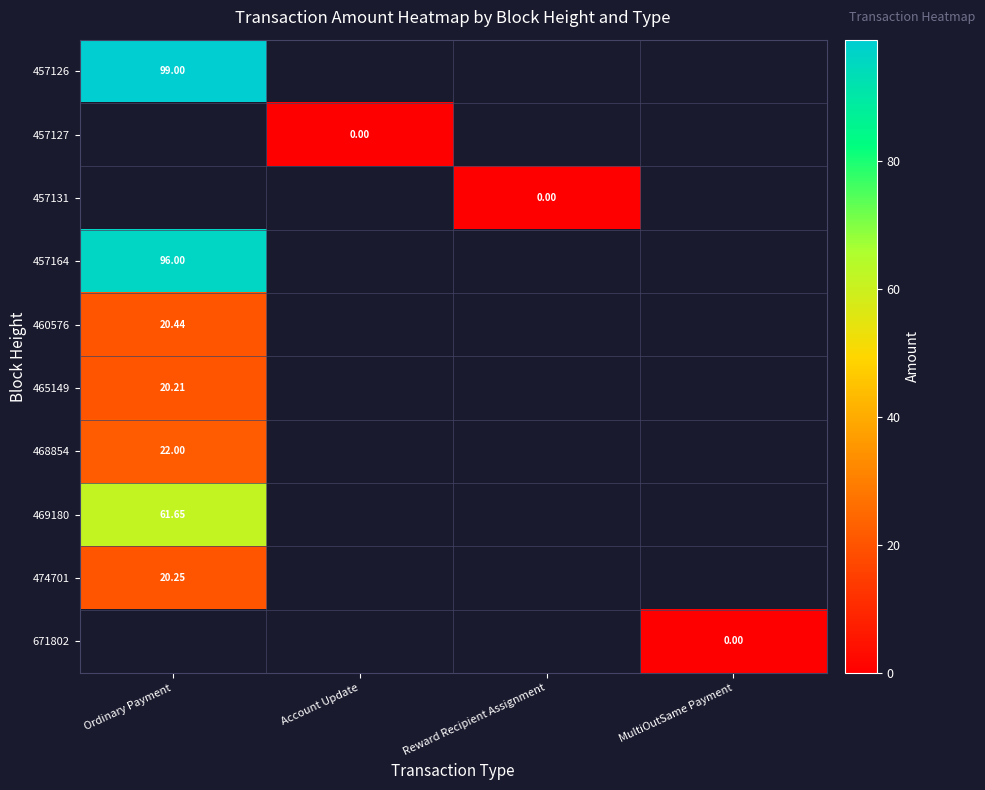

The 460576 series shows 8.2 at Ordinary Payment. True or false?

False